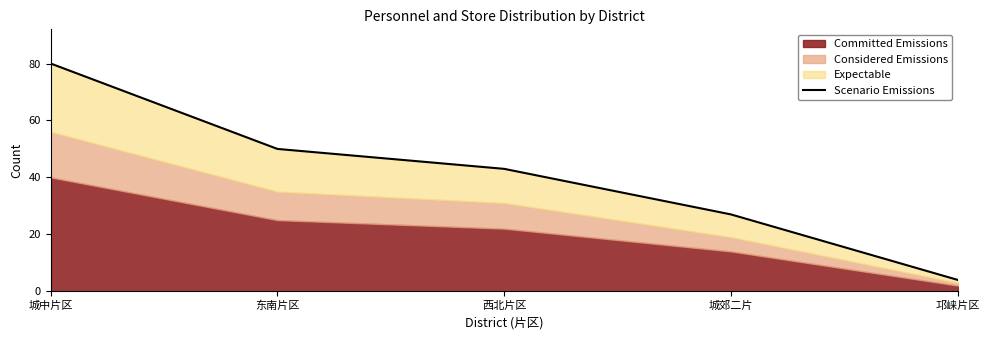

List the labels in order of value, largest first.

城中片区, 东南片区, 西北片区, 城郊二片, 邛崃片区